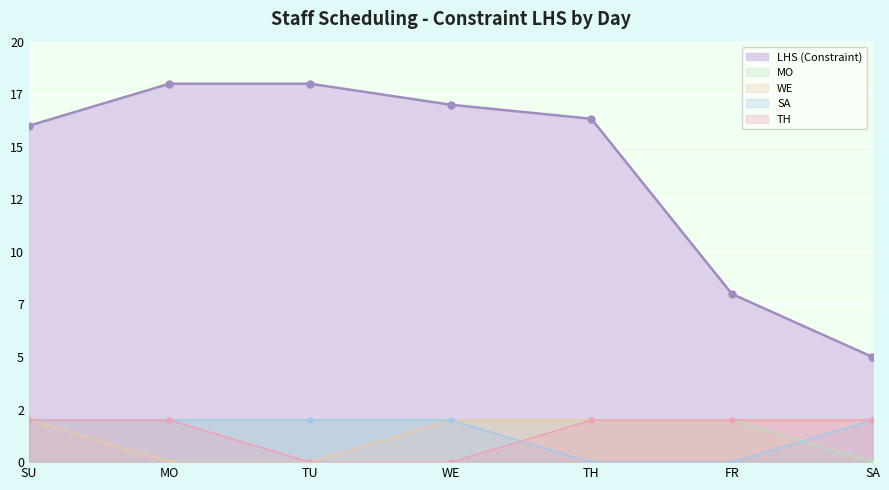

Count the MO values in the range 2 to 3.

6